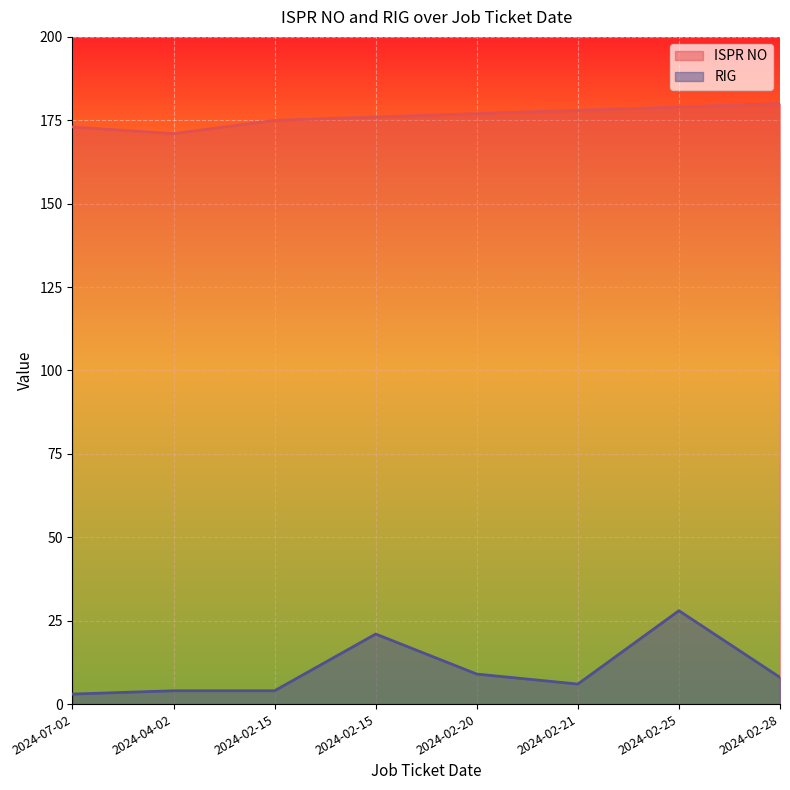

Reading right to left, list all the values displayed in this chart.

ISPR NO: 2024-02-28=180	2024-02-25=179	2024-02-21=178	2024-02-20=177	2024-02-15=176	2024-02-15=175	2024-04-02=171	2024-07-02=173
RIG: 2024-02-28=8	2024-02-25=28	2024-02-21=6	2024-02-20=9	2024-02-15=21	2024-02-15=4	2024-04-02=4	2024-07-02=3